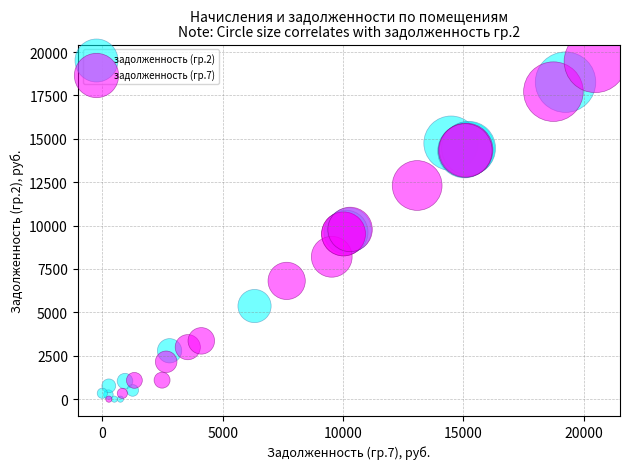

Which series has the largest Y range (max minus min)?

задолженность (гр.7)